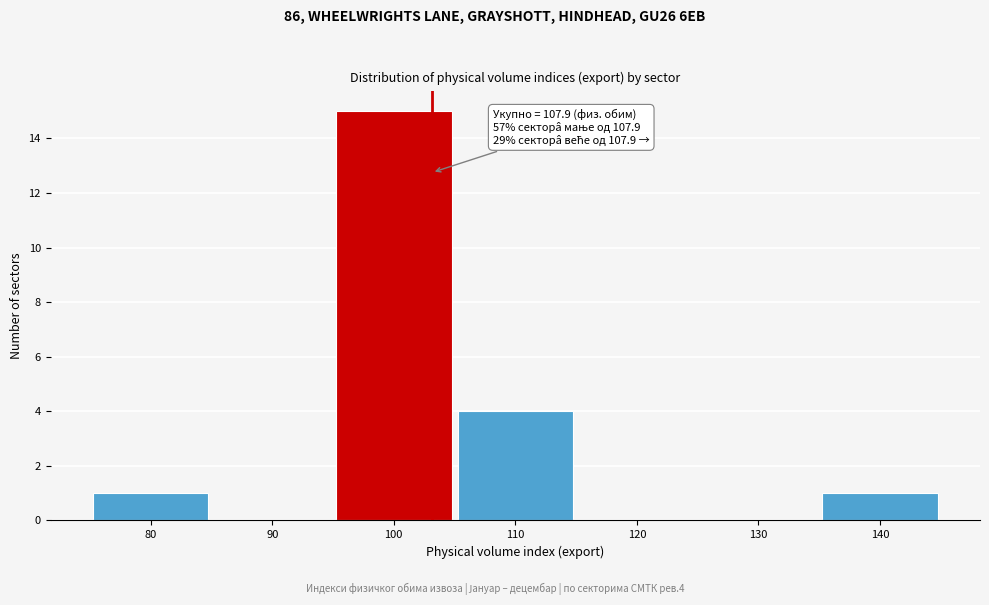

Reading left to right, transcribe all the data shown in this chart.

80=1	90=0	100=15	110=4	120=0	130=0	140=1